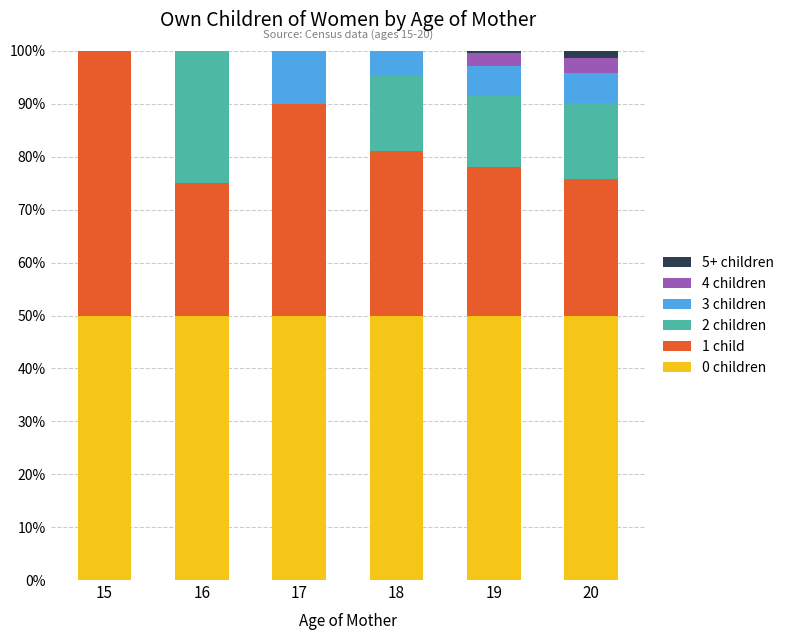

How many series are shown in this chart?

6